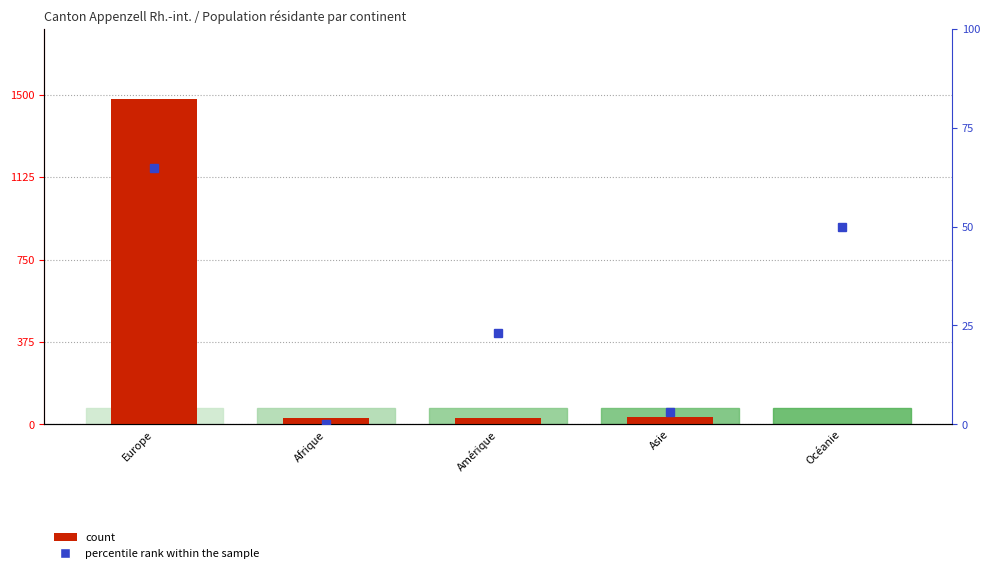

What is the label of the 5th bar from the left?

Océanie